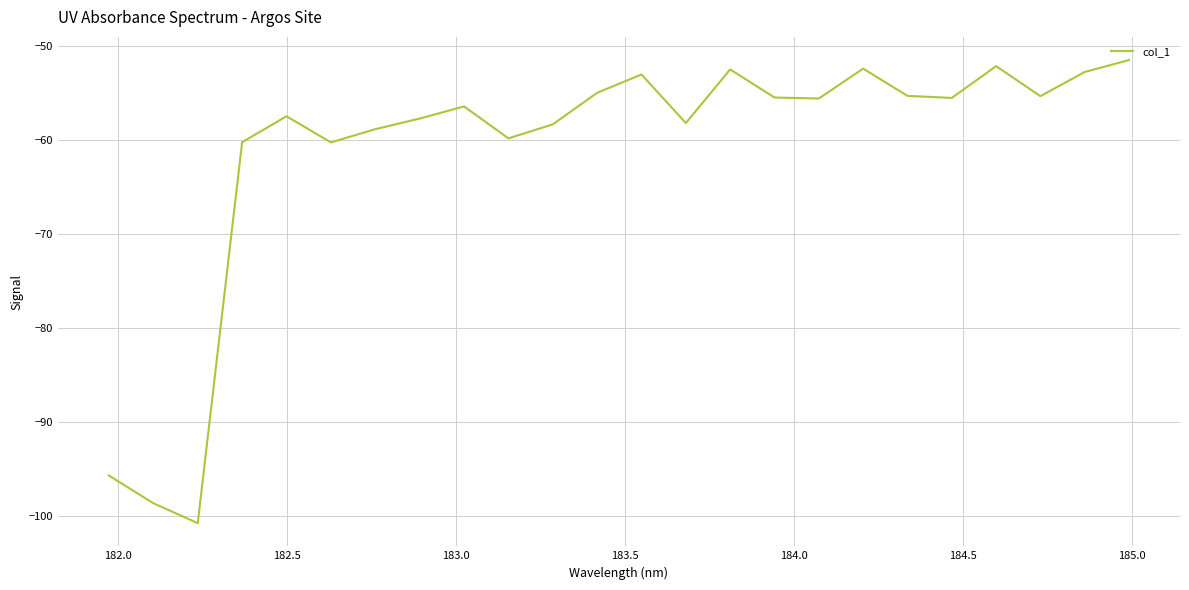

What is the maximum value shown in the chart?

-51.5